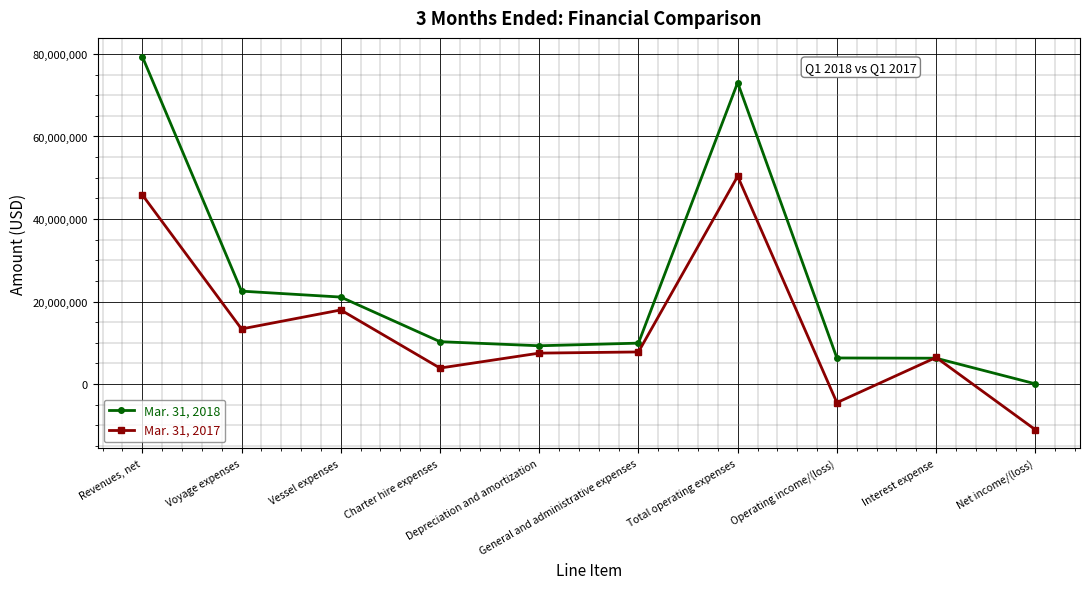

Which series has the largest range (max minus min)?

Mar. 31, 2018